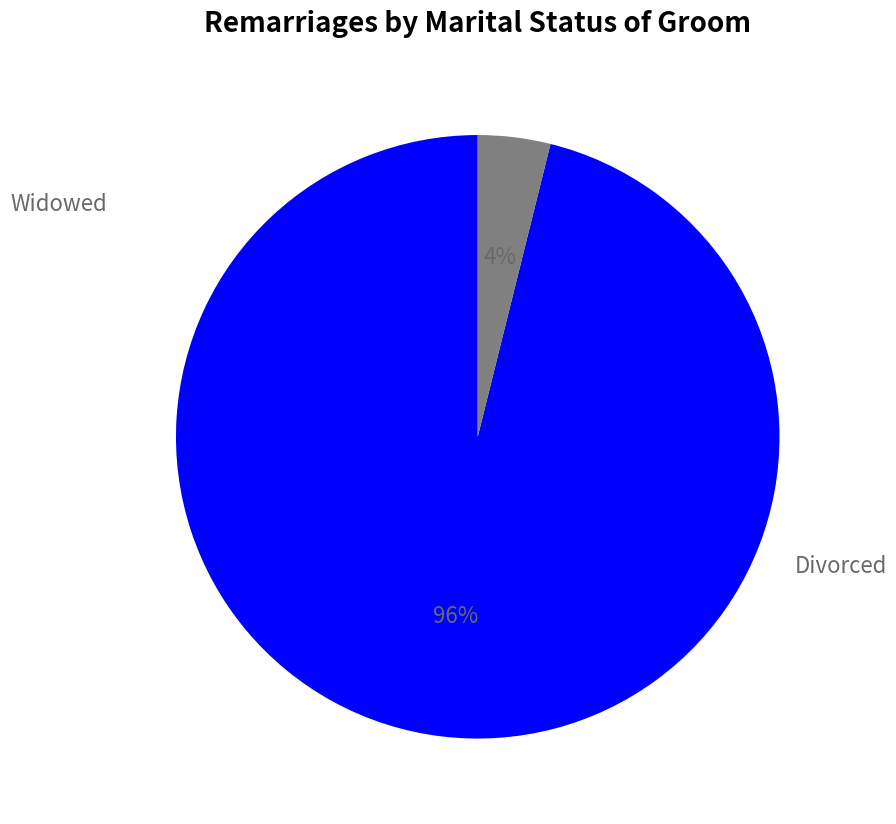

Is there any slice that represents more than half of the pie?

Yes